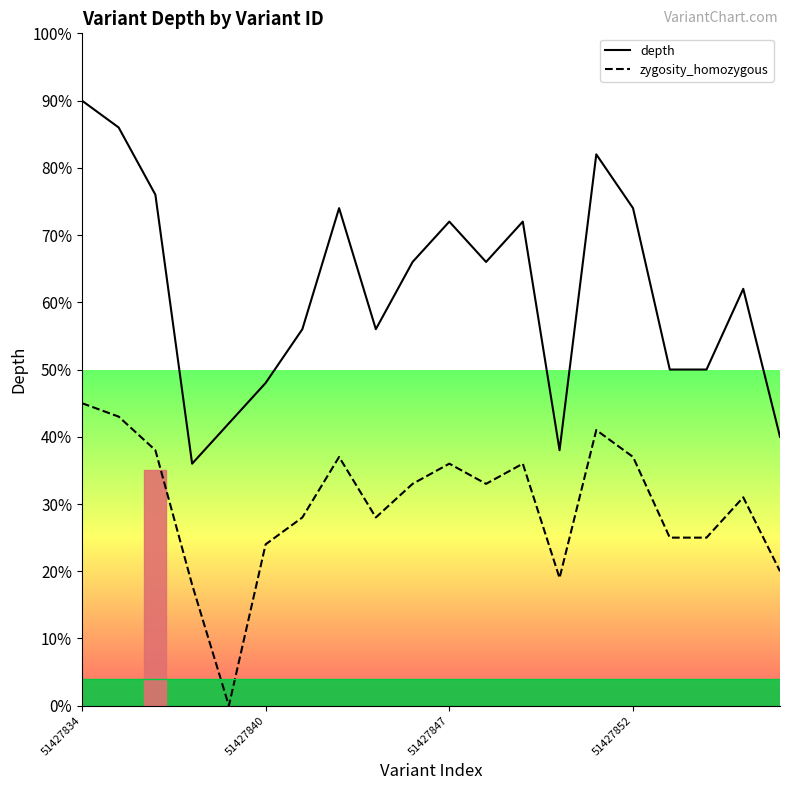

What is the difference between the values at 51427845 and 51427848?

10